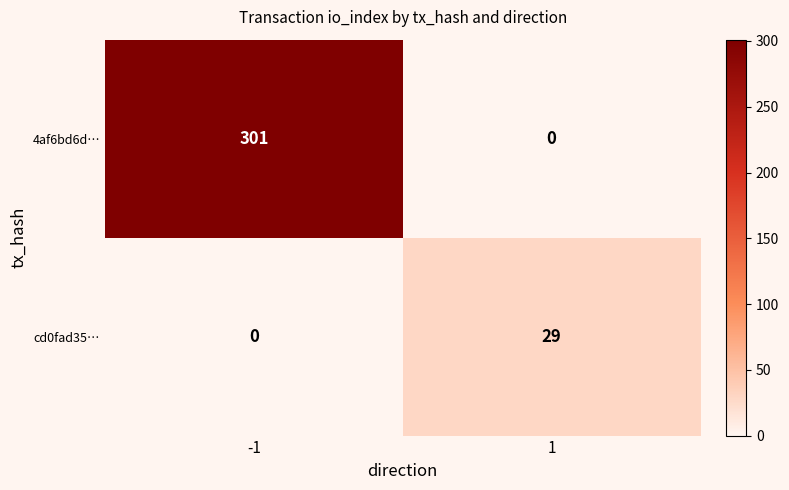

The value of cd0fad35… at 1 is 13. True or false?

False